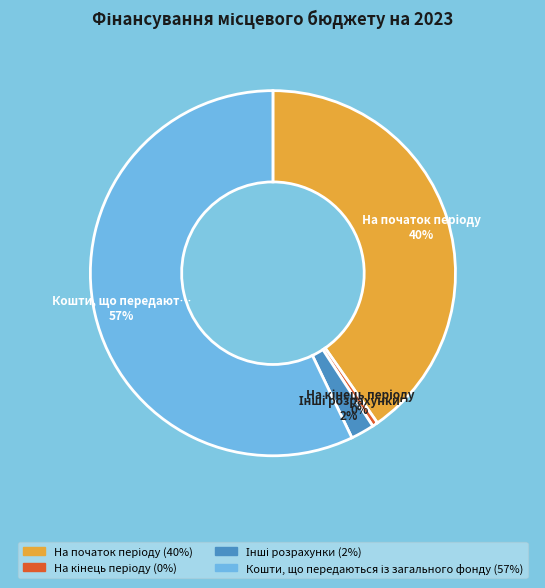

Is there any slice that represents more than half of the pie?

Yes